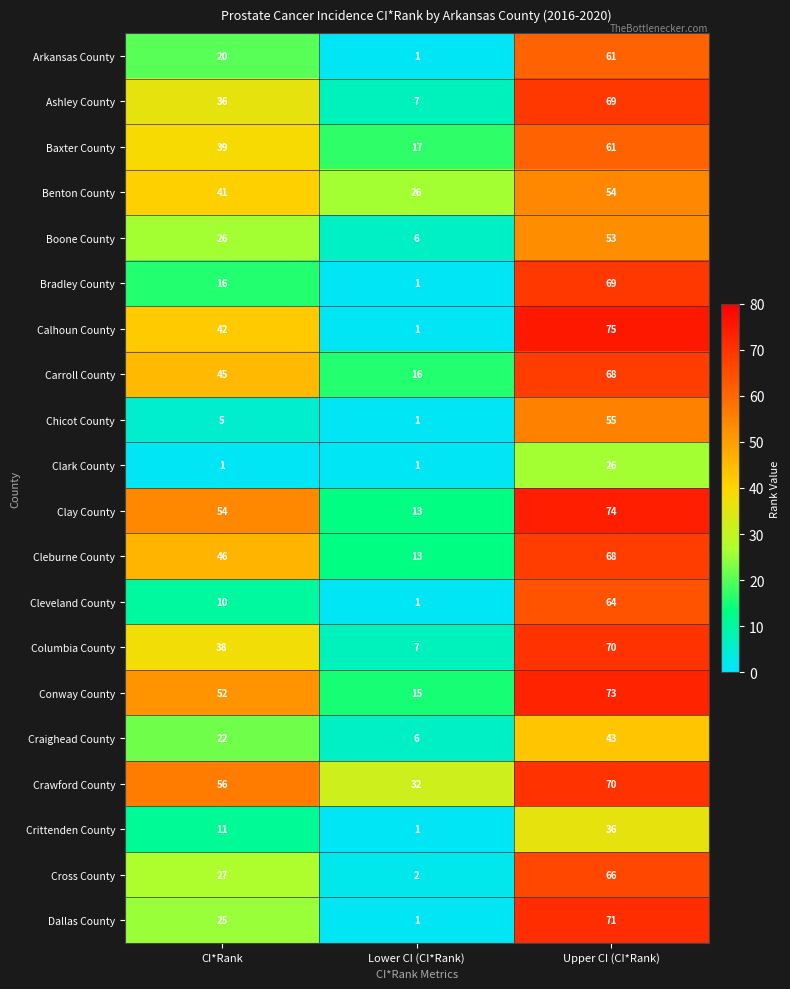

How many distinct data groups are displayed?

20